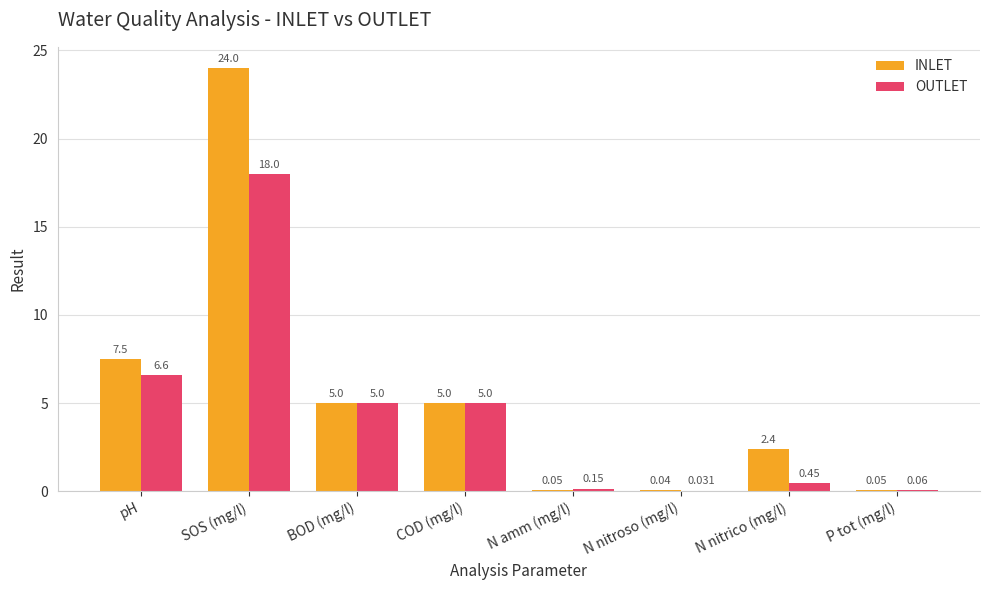

At which category is the sum across all series the highest?

SOS (mg/l)